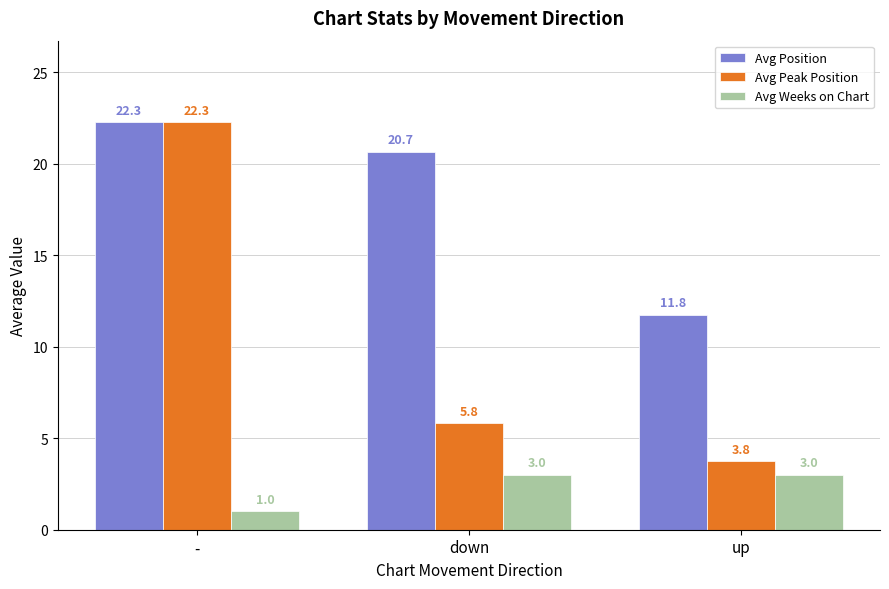

Reading right to left, what are all the values shown in this chart?

Avg Position: up=11.8	down=20.7	-=22.3
Avg Peak Position: up=3.8	down=5.8	-=22.3
Avg Weeks on Chart: up=3.0	down=3.0	-=1.0